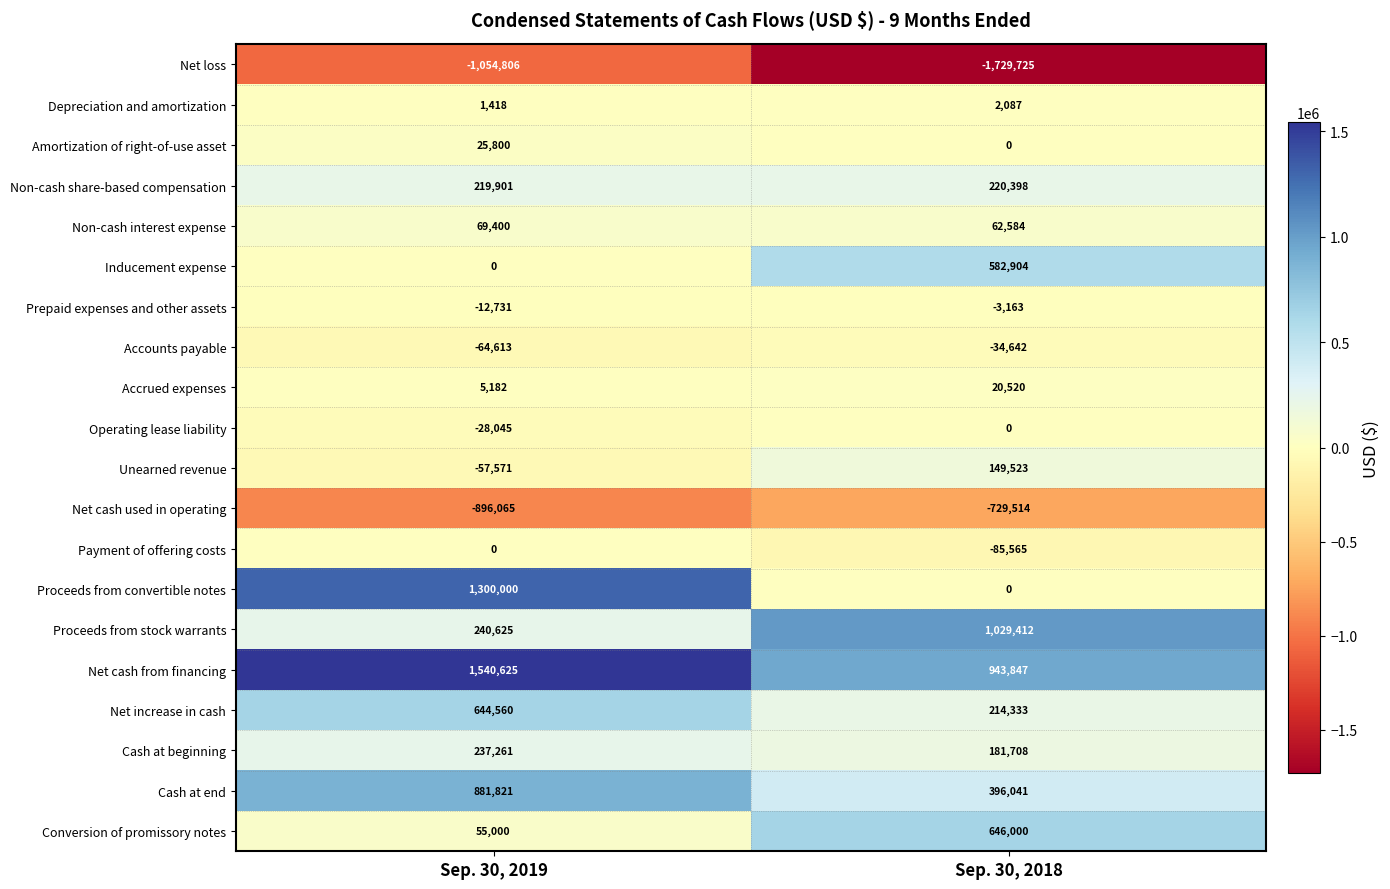

At how many categories does at least one series exceed 1417315?

1